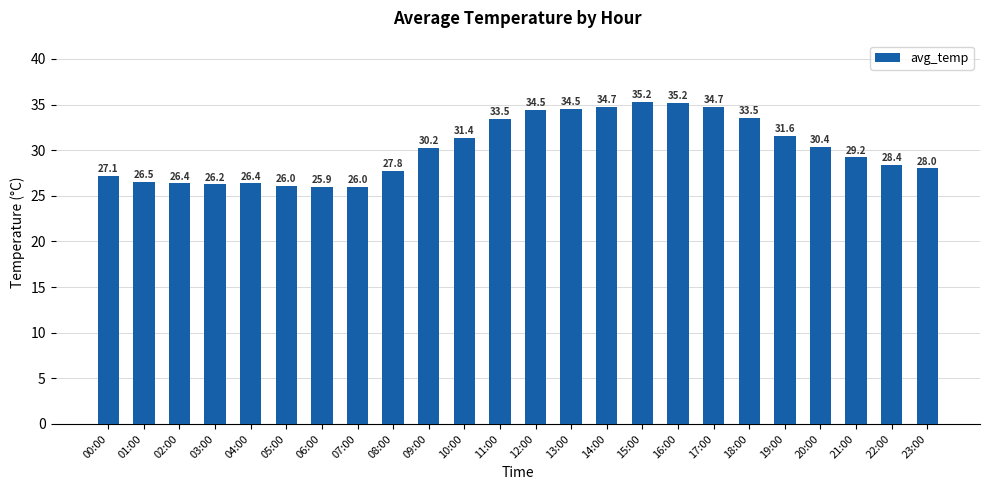

The value at 02:00 is 26.4. True or false?

True